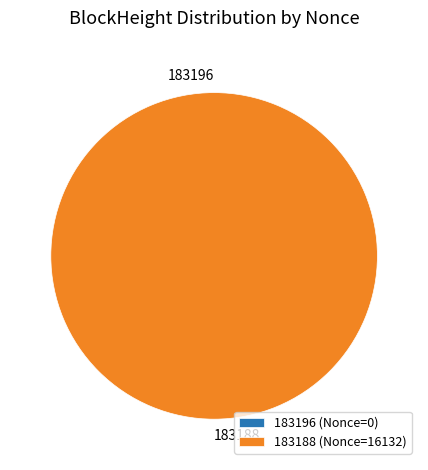

To the nearest percent, what is the average slice percentage?

50%